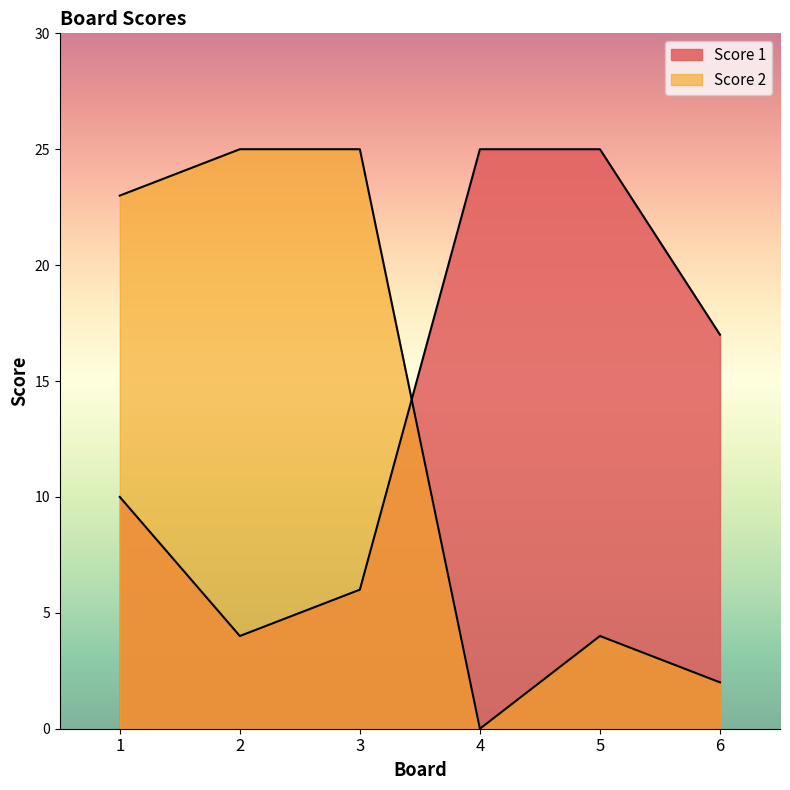

How many values in the Score 2 series are below 23?

3